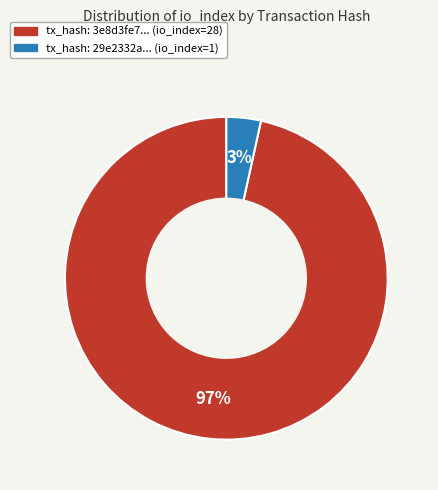

Is there a majority slice in this chart?

Yes